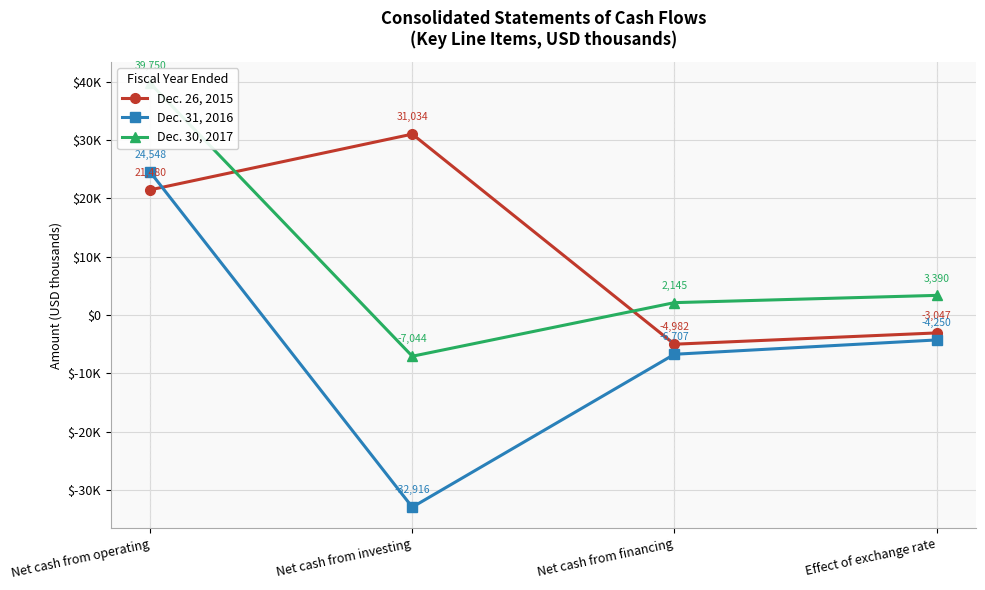

At how many categories does at least one series exceed 39077?

1